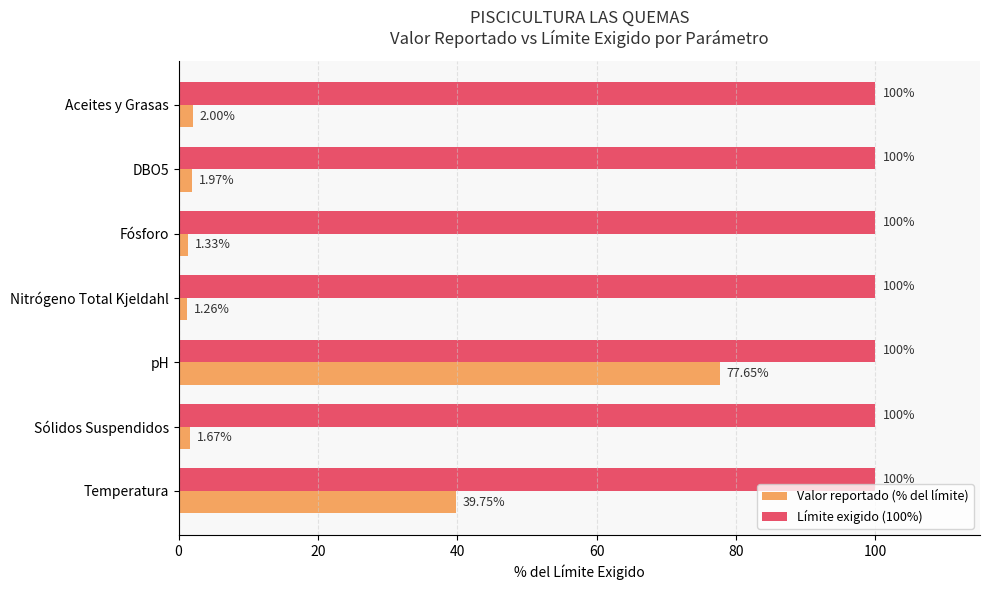

Where is Valor reportado (% del límite) nearest to the value 39?

Temperatura